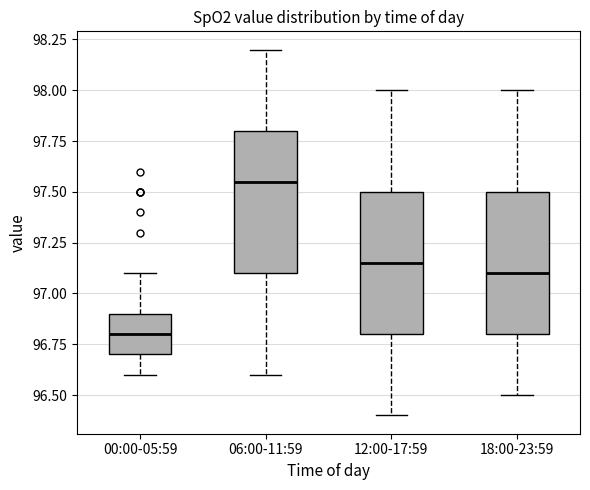

Reading left to right, transcribe this box plot: for each box, give where its median line is, the range the box spans, and where its two whiskers end, as read against the y-axis. The values are not printed on the chart, so give them approximately, as read against the axis.

00:00-05:59: median 96.80, box 96.70 to 96.90, whiskers 96.60 to 97.10
06:00-11:59: median 97.55, box 97.10 to 97.80, whiskers 96.60 to 98.20
12:00-17:59: median 97.15, box 96.80 to 97.50, whiskers 96.40 to 98.00
18:00-23:59: median 97.10, box 96.80 to 97.50, whiskers 96.50 to 98.00